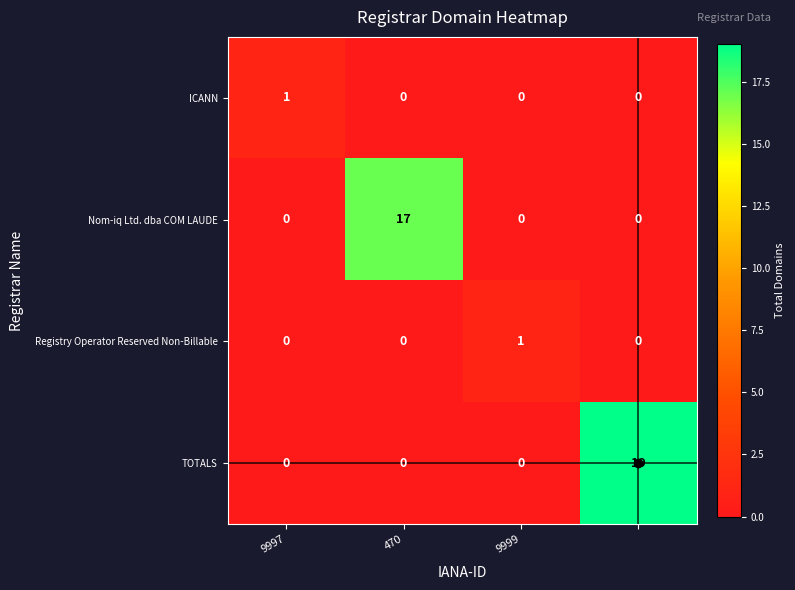

Which series has the largest total across all categories?

TOTALS